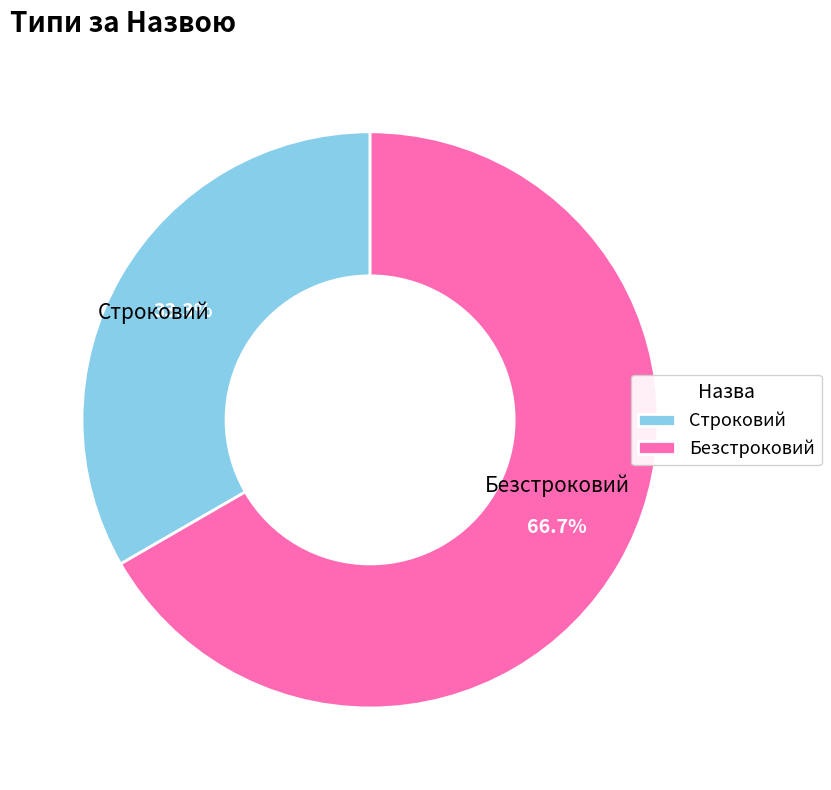

Do Строковий and Безстроковий together represent more than half of the pie?

Yes